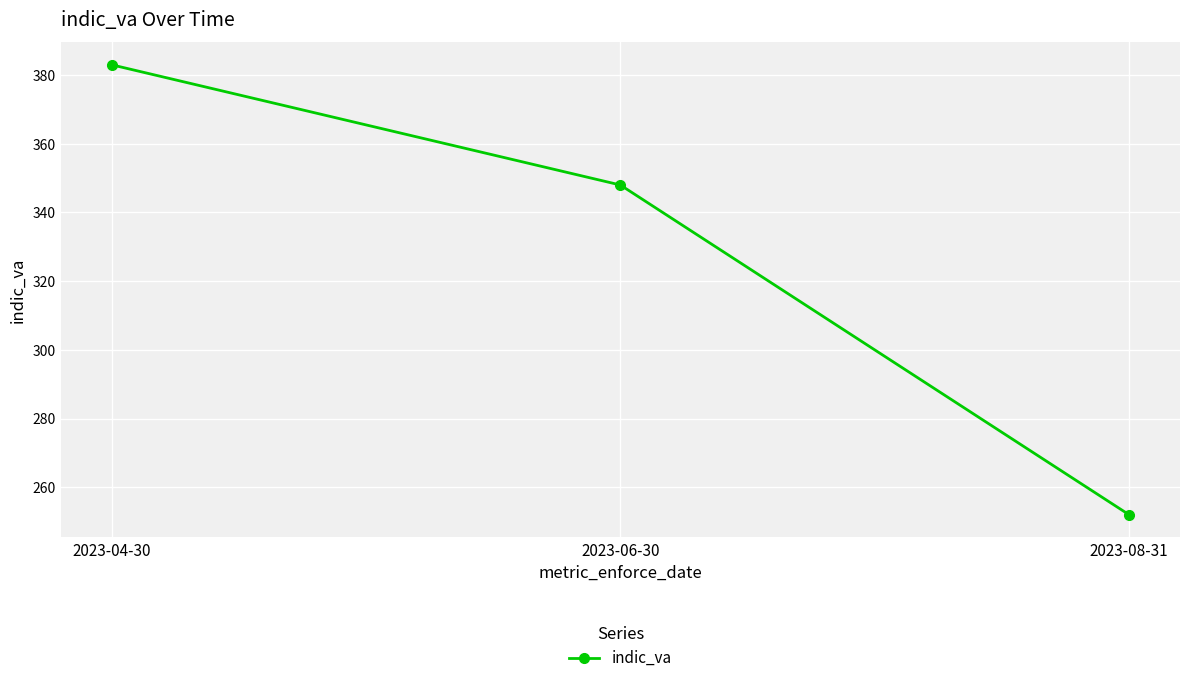

Where is the data nearest to the value 317?

2023-06-30